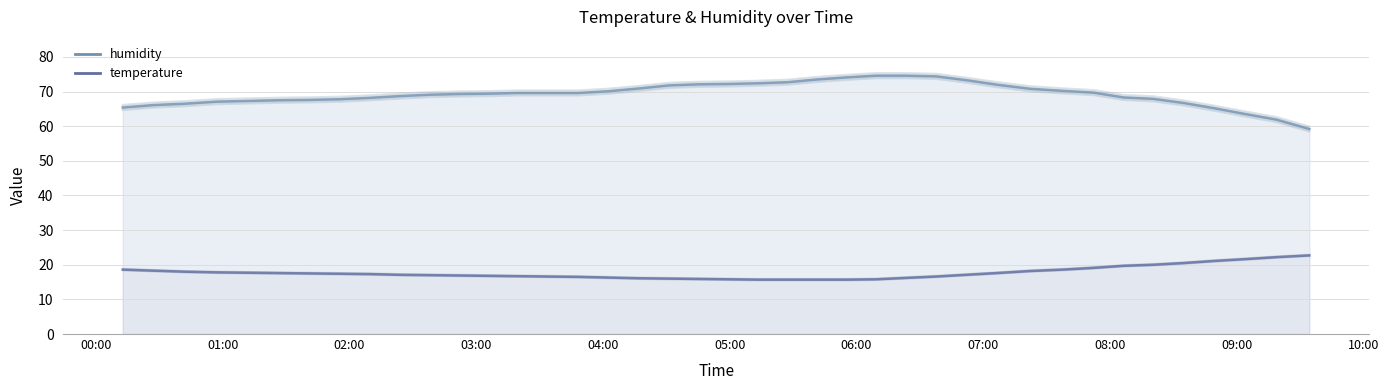

What is the value of the humidity point at the 7th from the left?

66.8